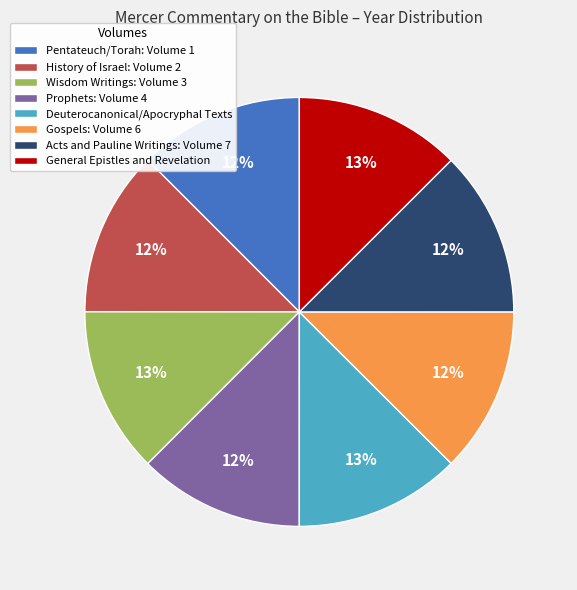

To the nearest percent, what percentage of the pie is Pentateuch/Torah: Volume 1?

12%